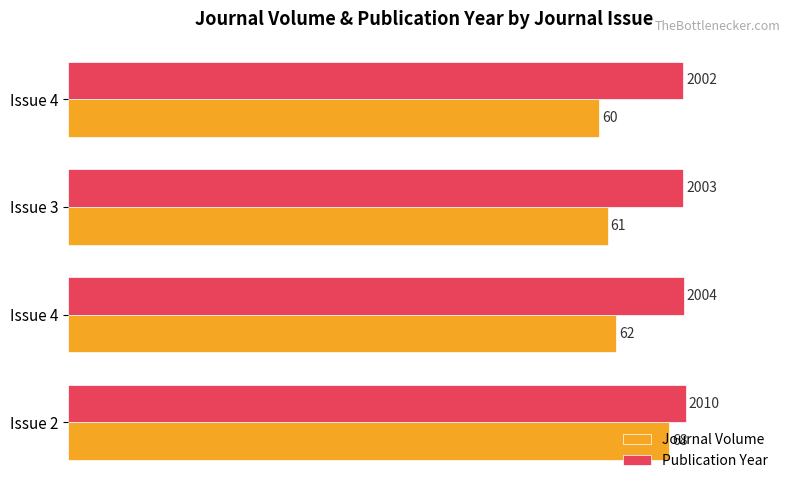

At how many categories does at least one series exceed 93?

4